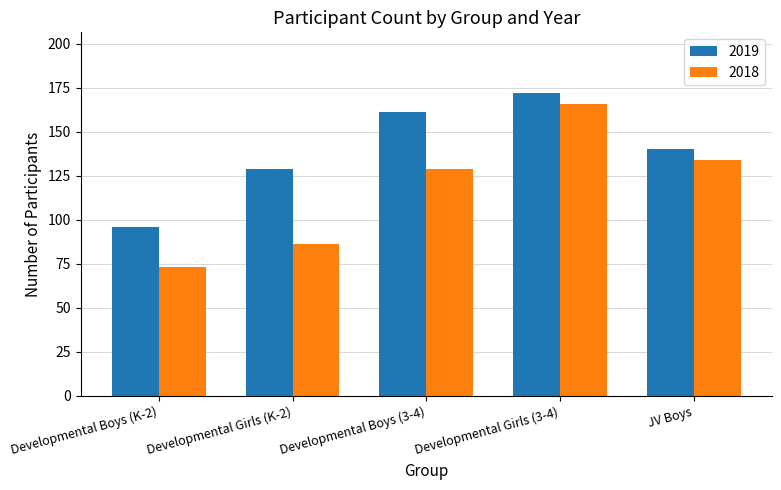

At which label does 2019 reach its peak?

Developmental Girls (3-4)